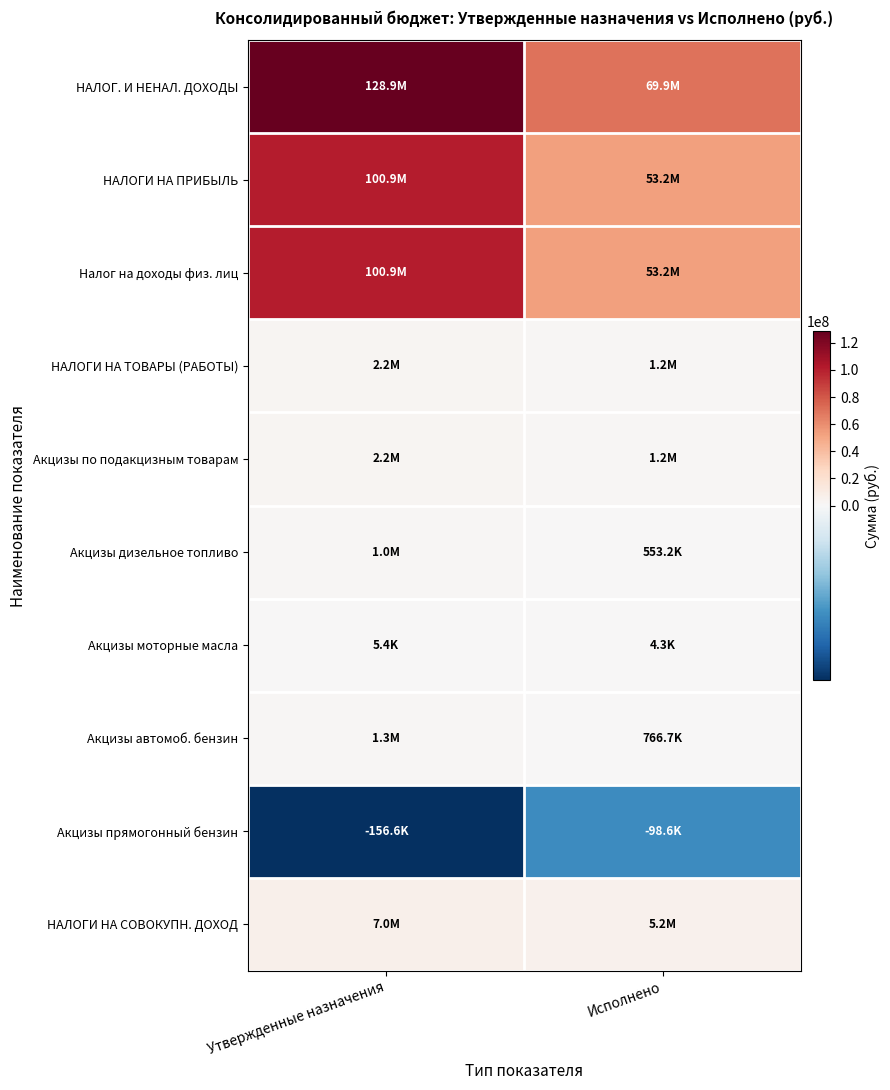

Which category has the lowest value across all series?

Утвержденные назначения